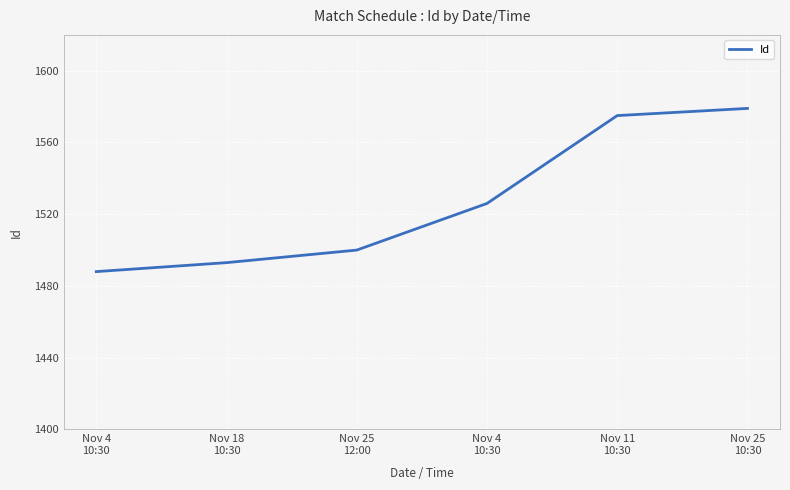

What is the difference between the second highest and second lowest values?

82